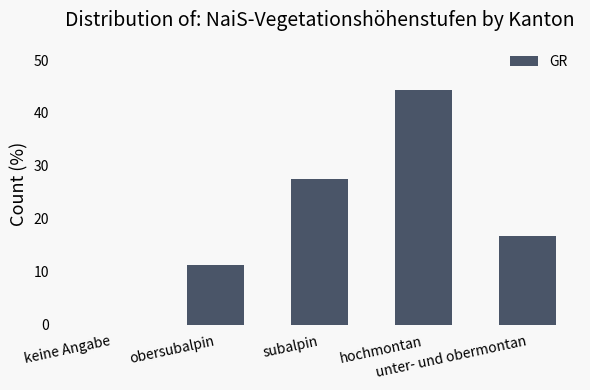

At which category does the chart reach its peak across all series?

hochmontan